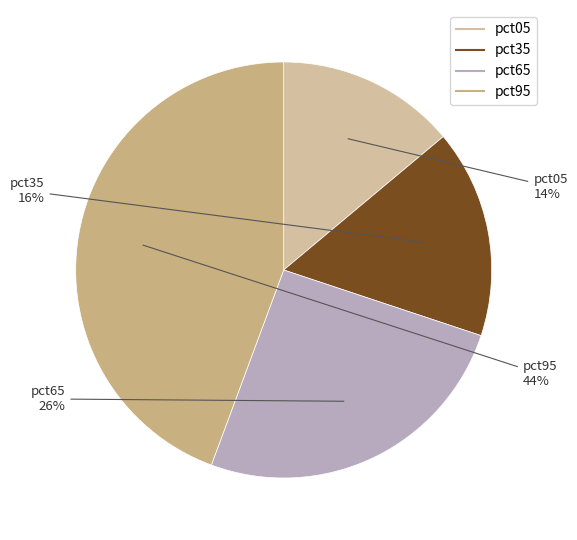

How many segments does this pie chart have?

4